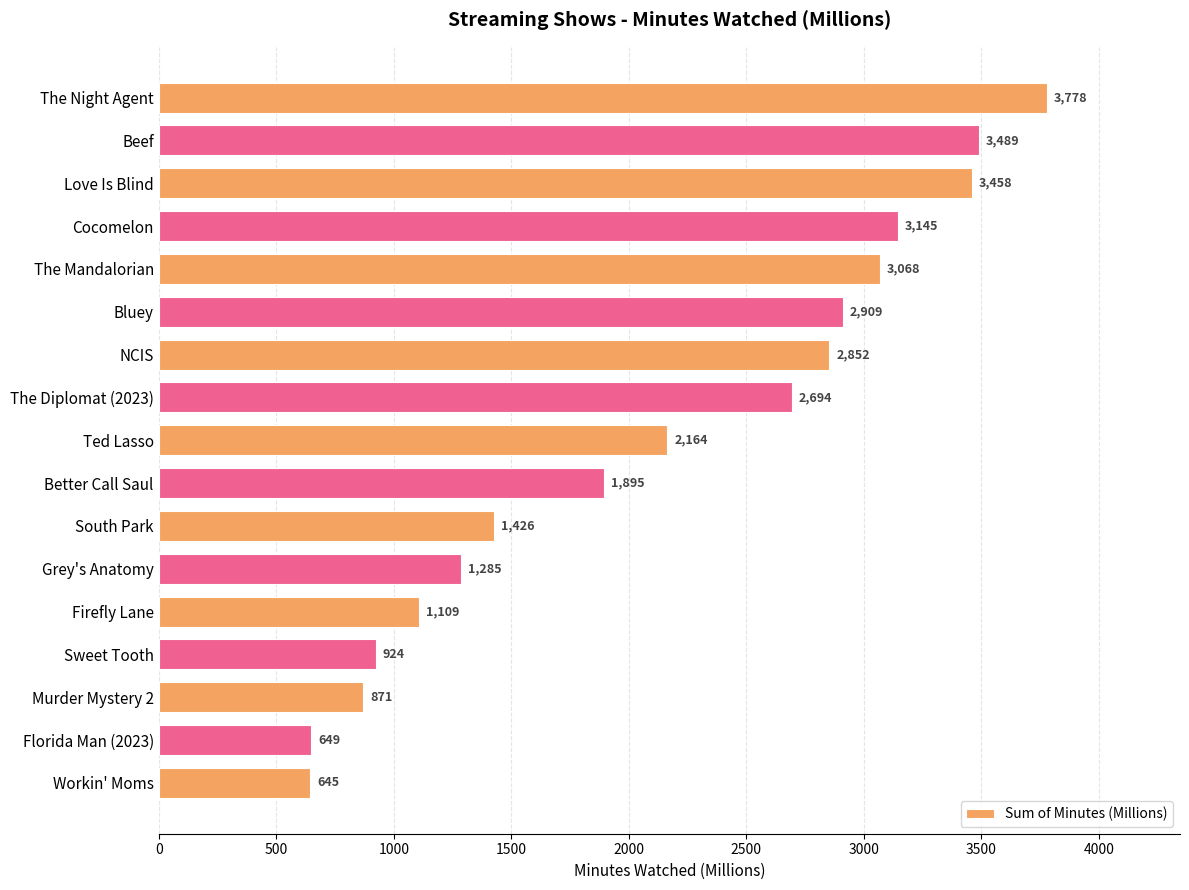

List the labels in order of value, smallest first.

Workin' Moms, Florida Man (2023), Murder Mystery 2, Sweet Tooth, Firefly Lane, Grey's Anatomy, South Park, Better Call Saul, Ted Lasso, The Diplomat (2023), NCIS, Bluey, The Mandalorian, Cocomelon, Love Is Blind, Beef, The Night Agent